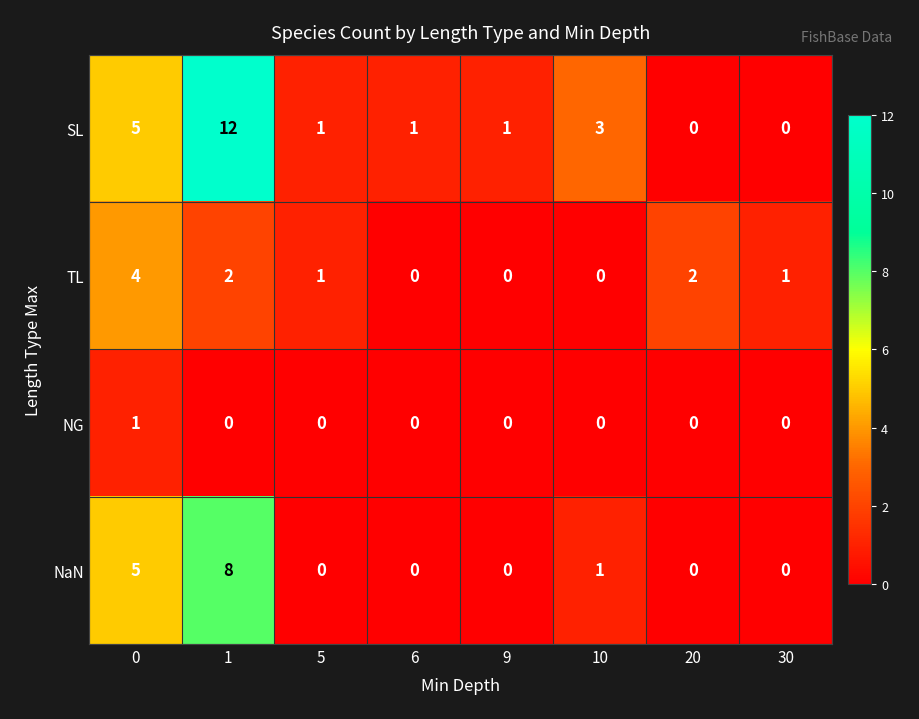

Which series has the largest total across all categories?

SL